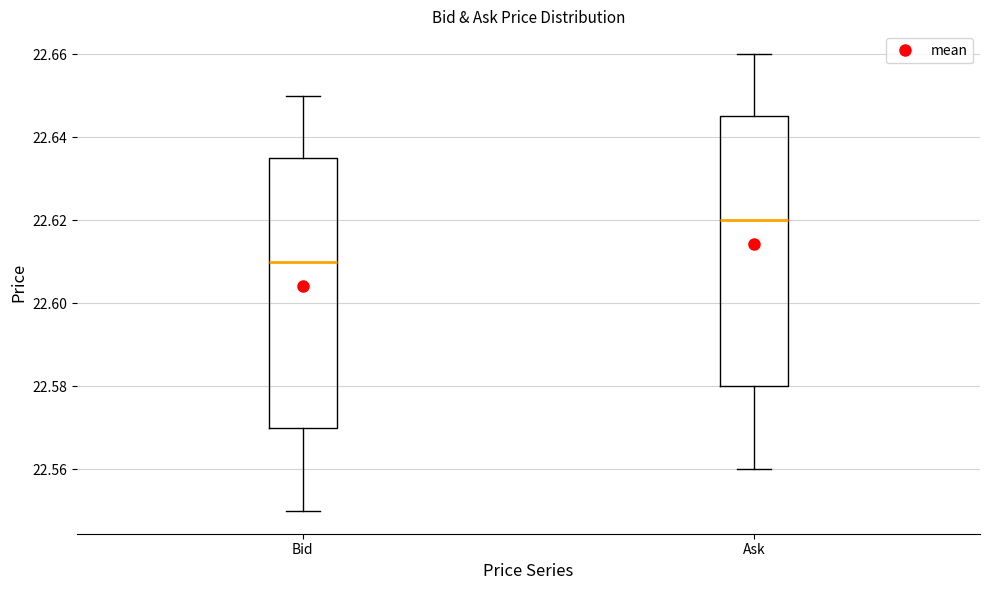

Reading left to right, transcribe this box plot: for each box, give where its median line is, the range the box spans, and where its two whiskers end, as read against the y-axis. The values are not printed on the chart, so give them approximately, as read against the axis.

Bid: median 22.610, box 22.570 to 22.636, whiskers 22.550 to 22.650
Ask: median 22.620, box 22.580 to 22.646, whiskers 22.560 to 22.660